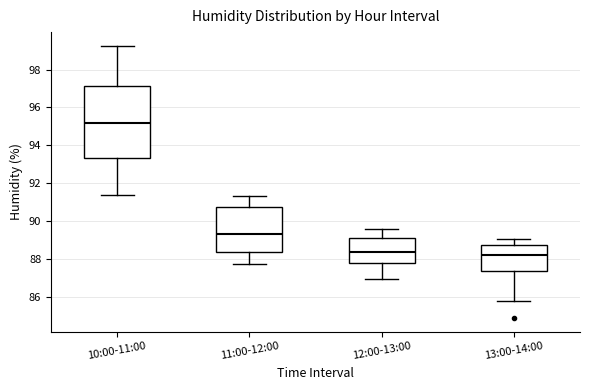

Reading left to right, transcribe this box plot: for each box, give where its median line is, the range the box spans, and where its two whiskers end, as read against the y-axis. The values are not printed on the chart, so give them approximately, as read against the axis.

10:00-11:00: median 95.2, box 93.4 to 97.2, whiskers 91.4 to 99.2
11:00-12:00: median 89.4, box 88.4 to 90.8, whiskers 87.8 to 91.4
12:00-13:00: median 88.4, box 87.8 to 89.2, whiskers 87.0 to 89.6
13:00-14:00: median 88.2, box 87.4 to 88.8, whiskers 85.8 to 89.0